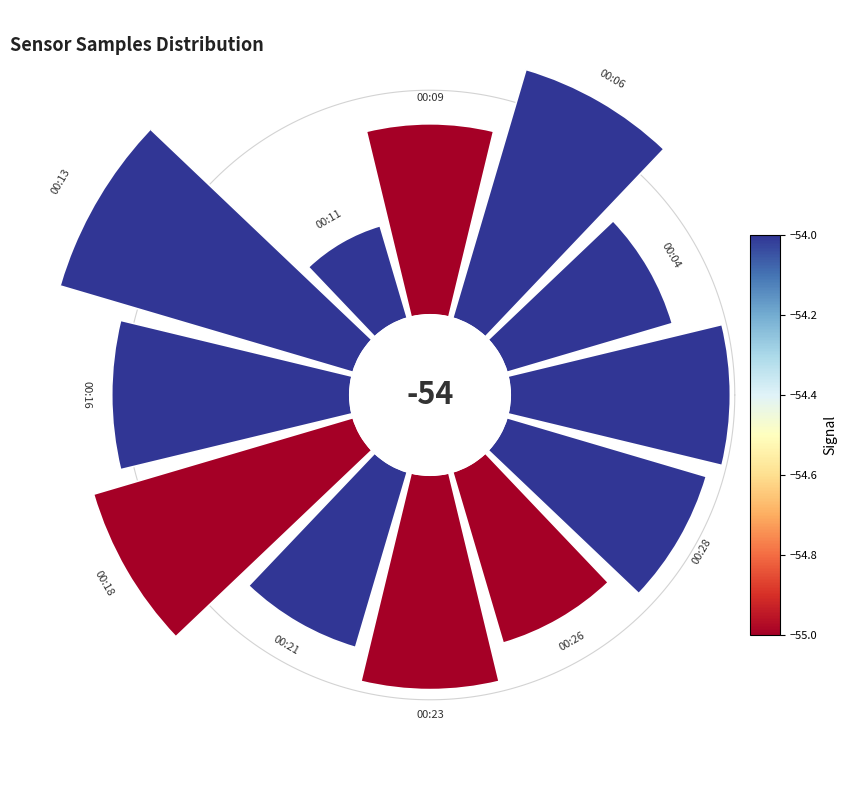

To the nearest percent, what is the difference between the largest and smallest slice percentages?

9%